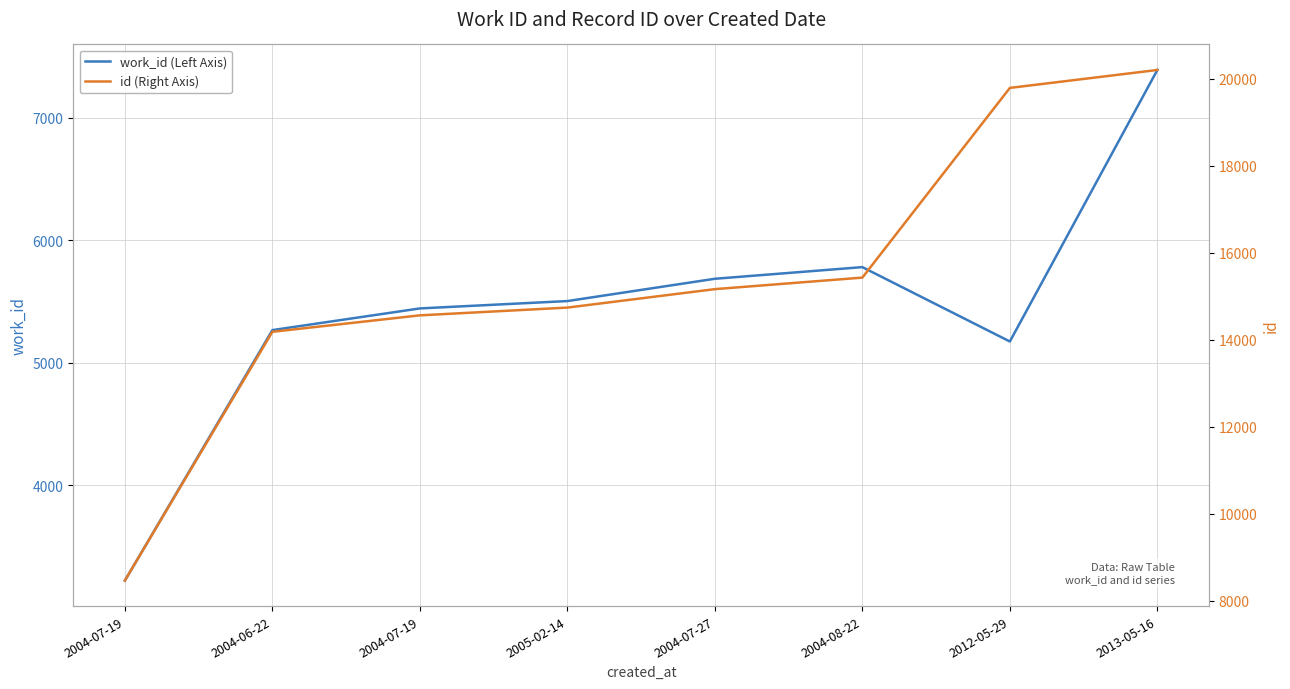

Rank the series by their maximum value, from lowest to highest.

work_id (Left Axis), id (Right Axis)